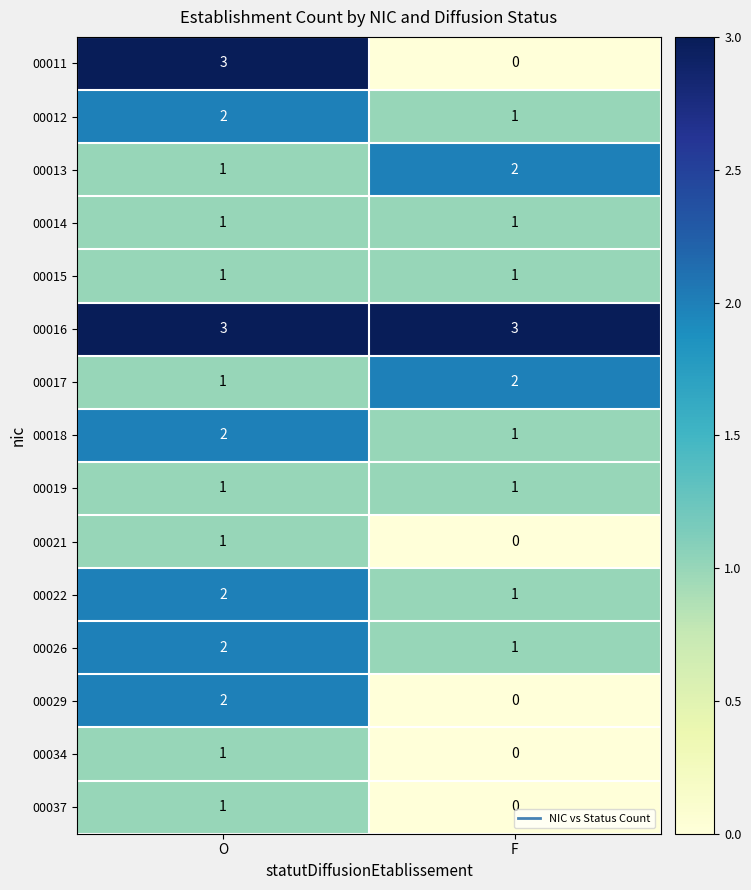

The 00012 series shows 0 at F. True or false?

False